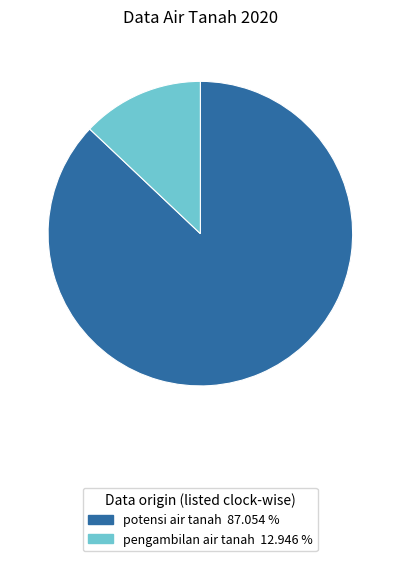

Approximately how many times larger is the value at potensi air tanah 87.054 % compared to pengambilan air tanah 12.946 %?

6.7